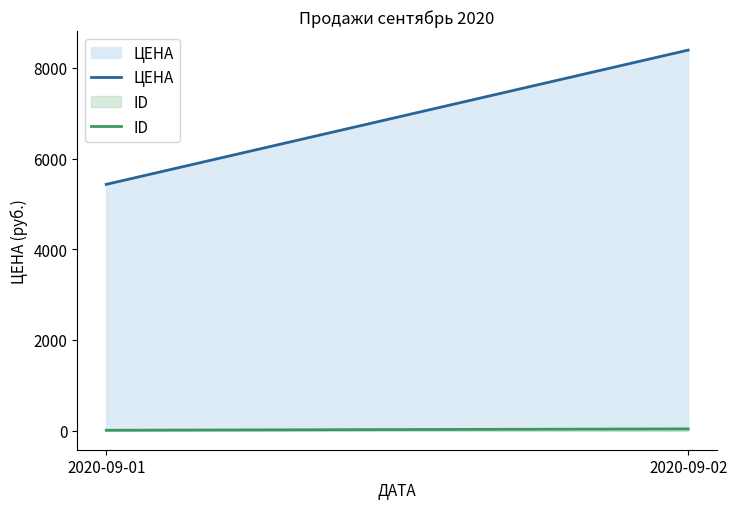

What is the spread (max minus min) of values at 2020-09-01?

5420